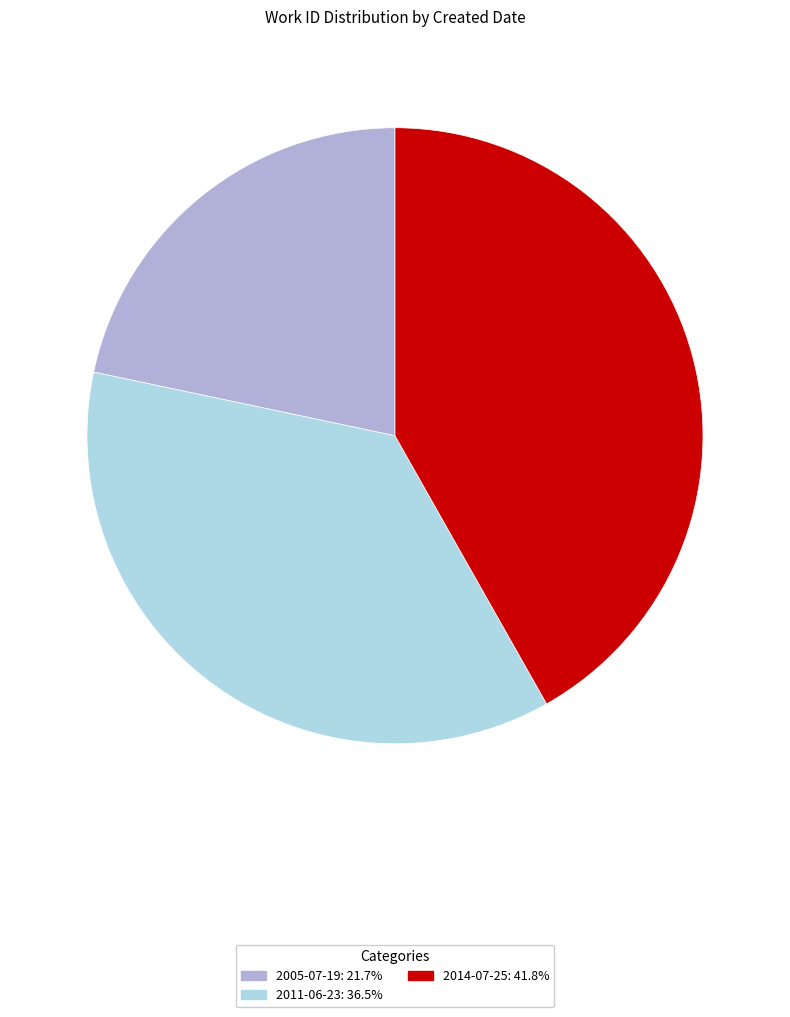

Do 2005-07-19: 21.7% and 2011-06-23: 36.5% together represent more than half of the pie?

Yes